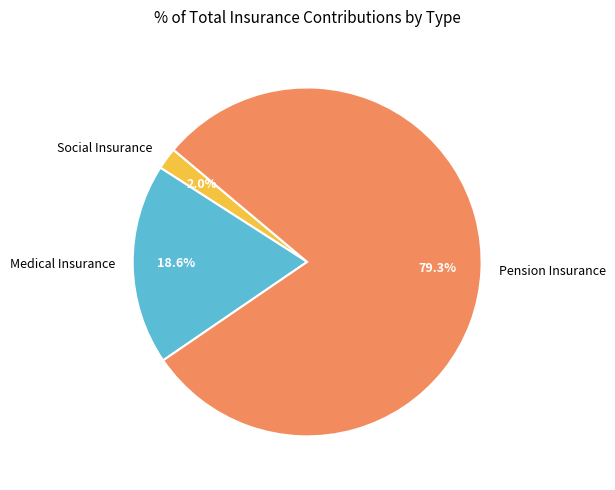

Between Social Insurance and Pension Insurance, which is larger?

Pension Insurance